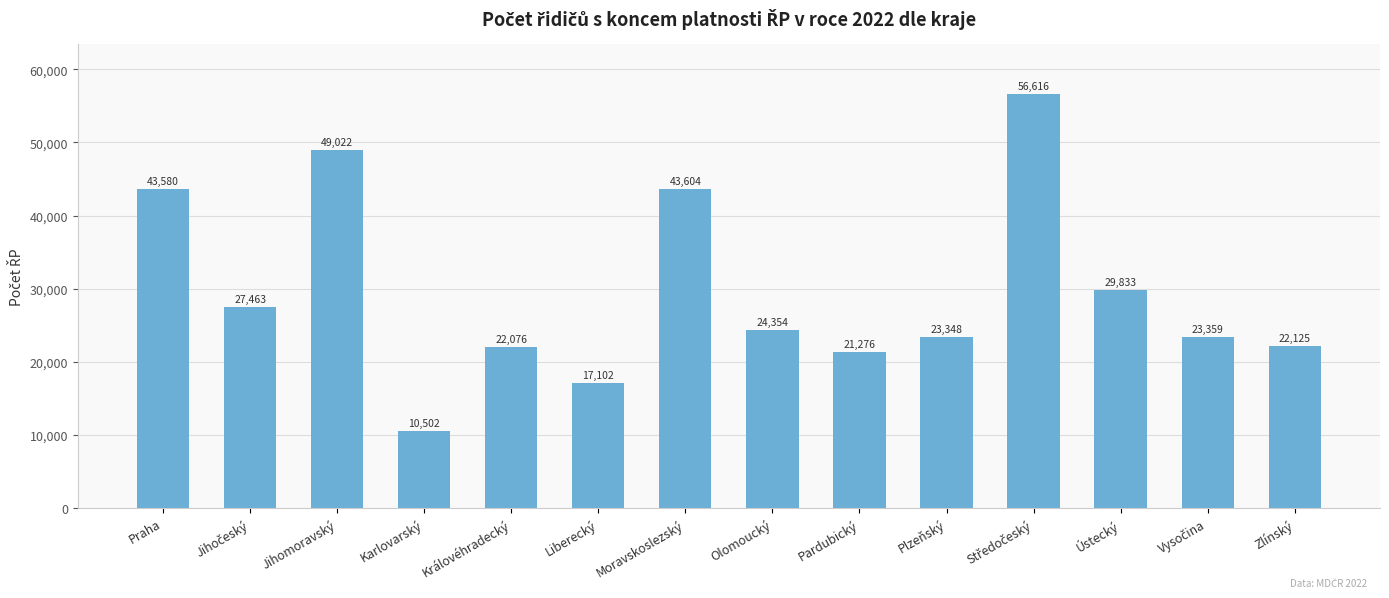

Reading left to right, extract all data points from this chart.

43580	27463	49022	10502	22076	17102	43604	24354	21276	23348	56616	29833	23359	22125